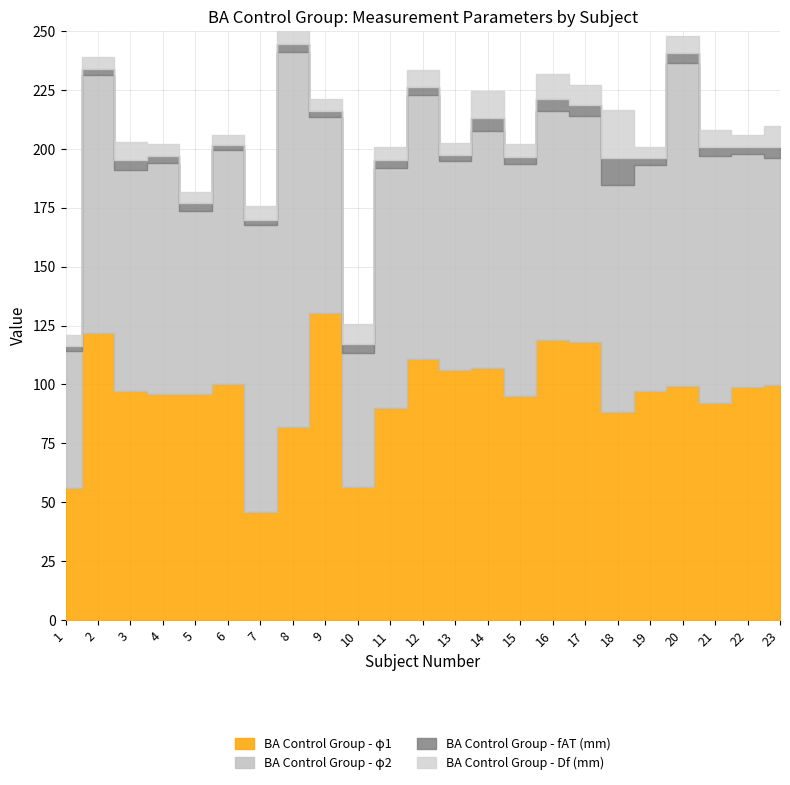

True or false: BA Control Group - fAT (mm) and BA Control Group - φ1 cross at least once.

False